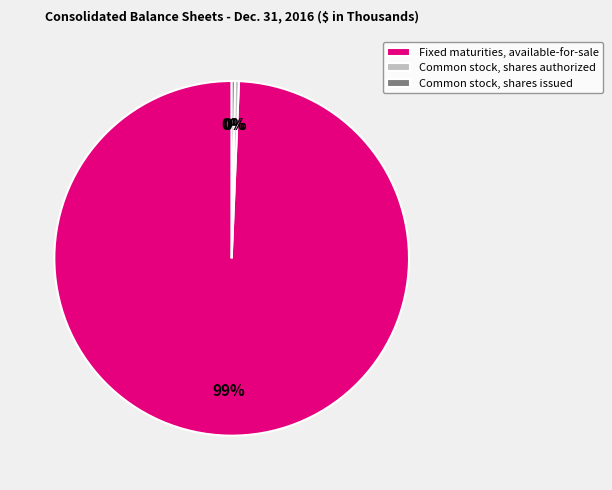

To the nearest percent, what is the average slice percentage?

33%